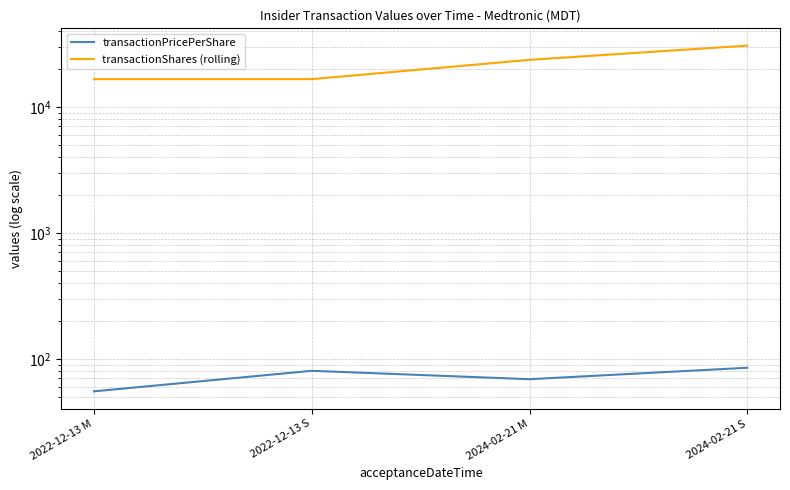

How many lines are shown in the chart?

2